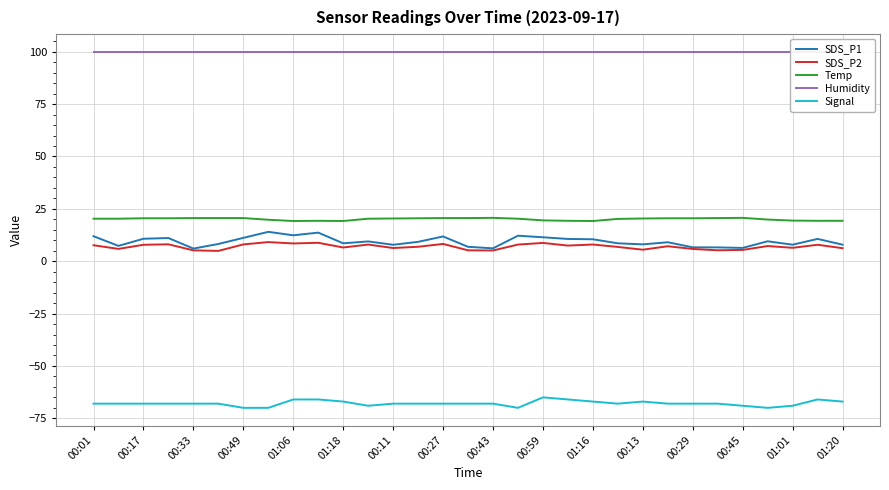

What are all the series names shown in the legend?

SDS_P1, SDS_P2, Temp, Humidity, Signal